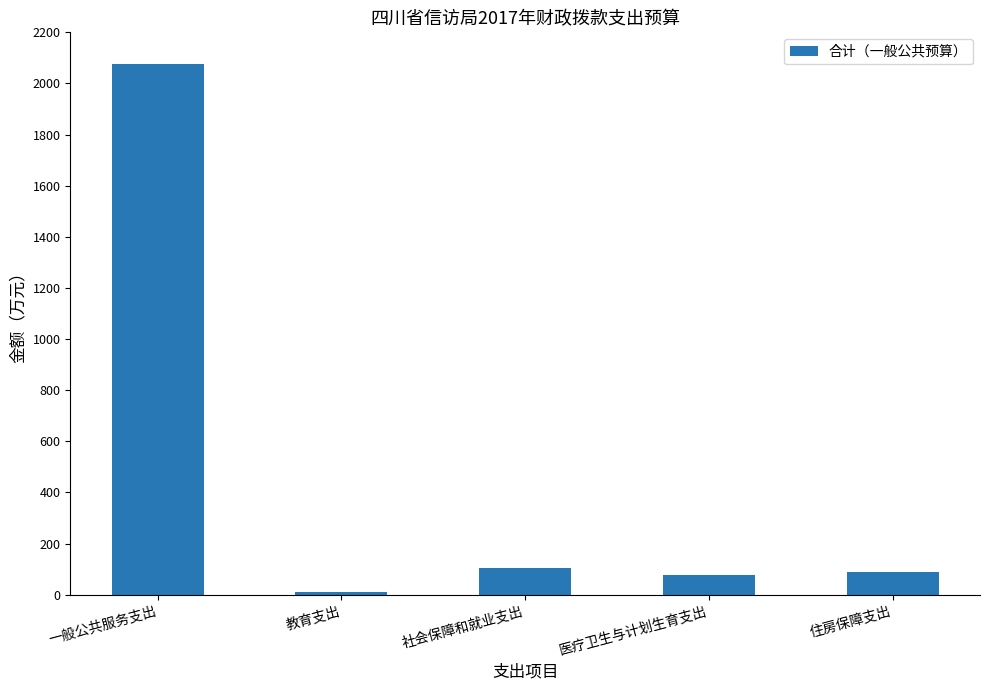

The chart shows a value of 88.3 at 住房保障支出. True or false?

True